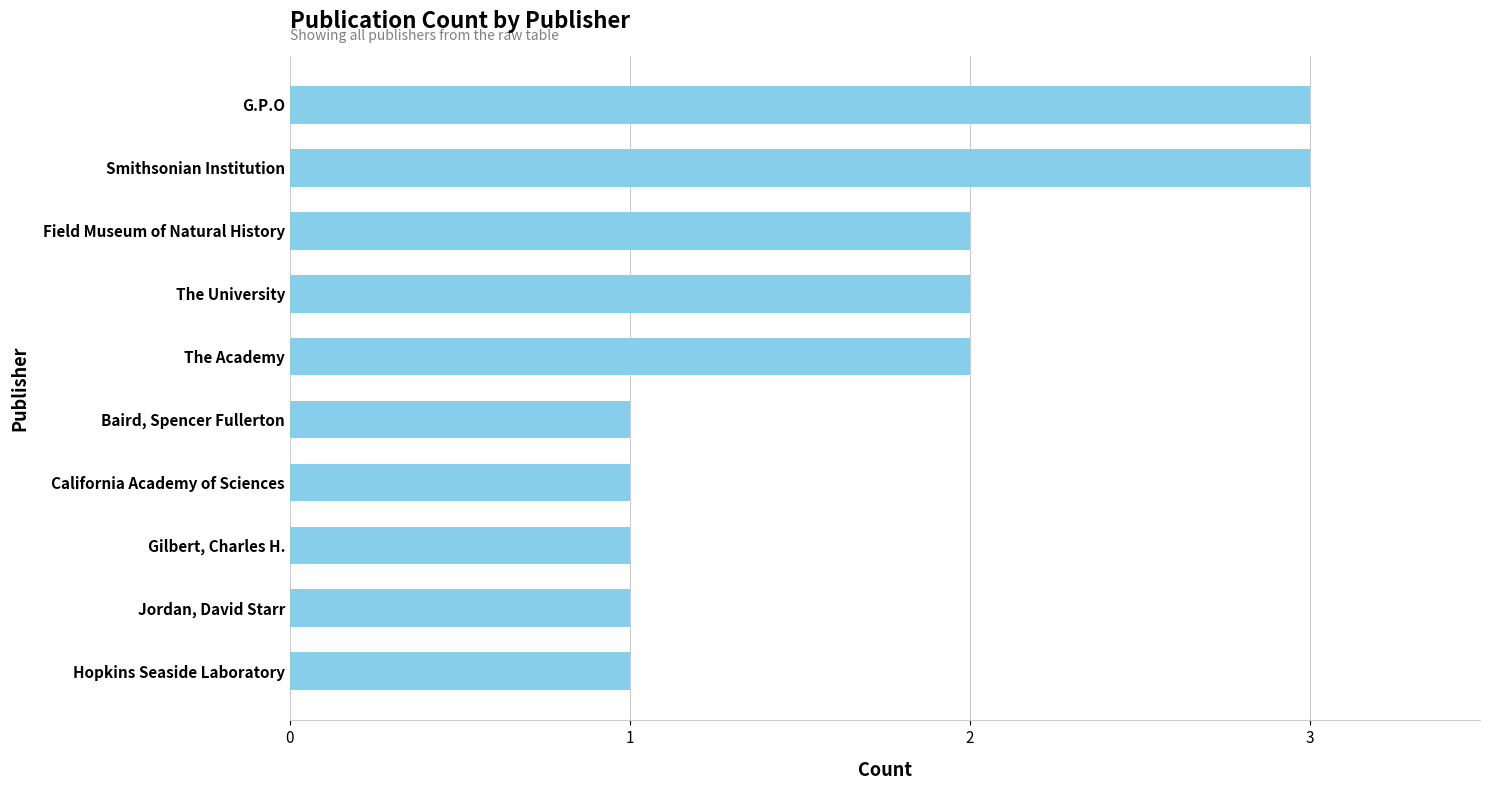

The value at G.P.O is 3. True or false?

True